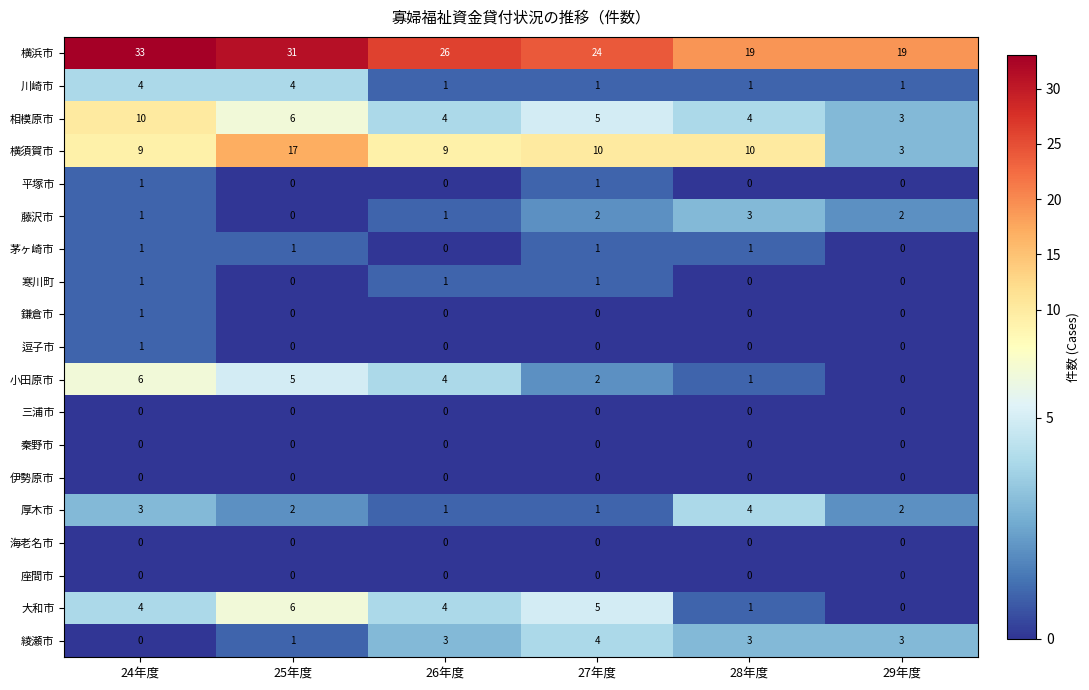

The 座間市 series shows 0 at 25年度. True or false?

True